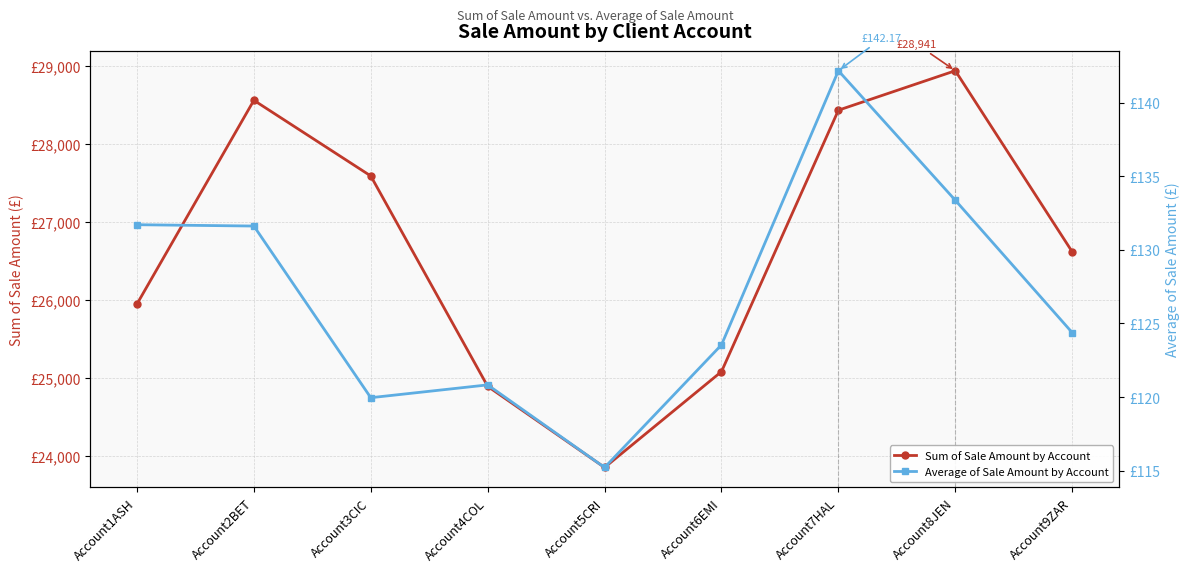

Which series has the widest spread of values?

Sum of Sale Amount by Account